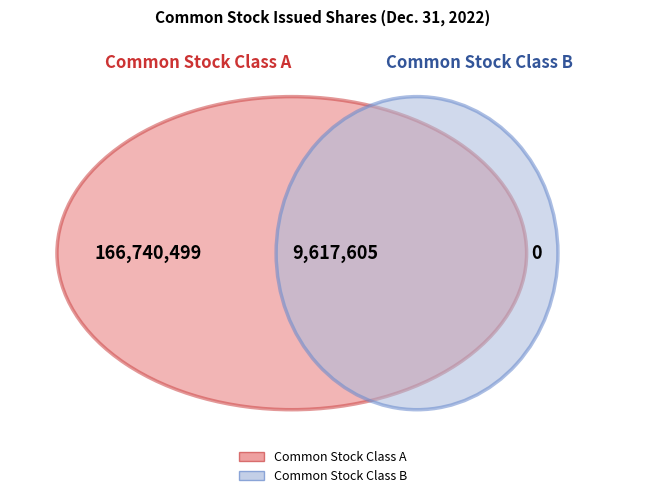

Is there any slice that represents more than half of the pie?

Yes